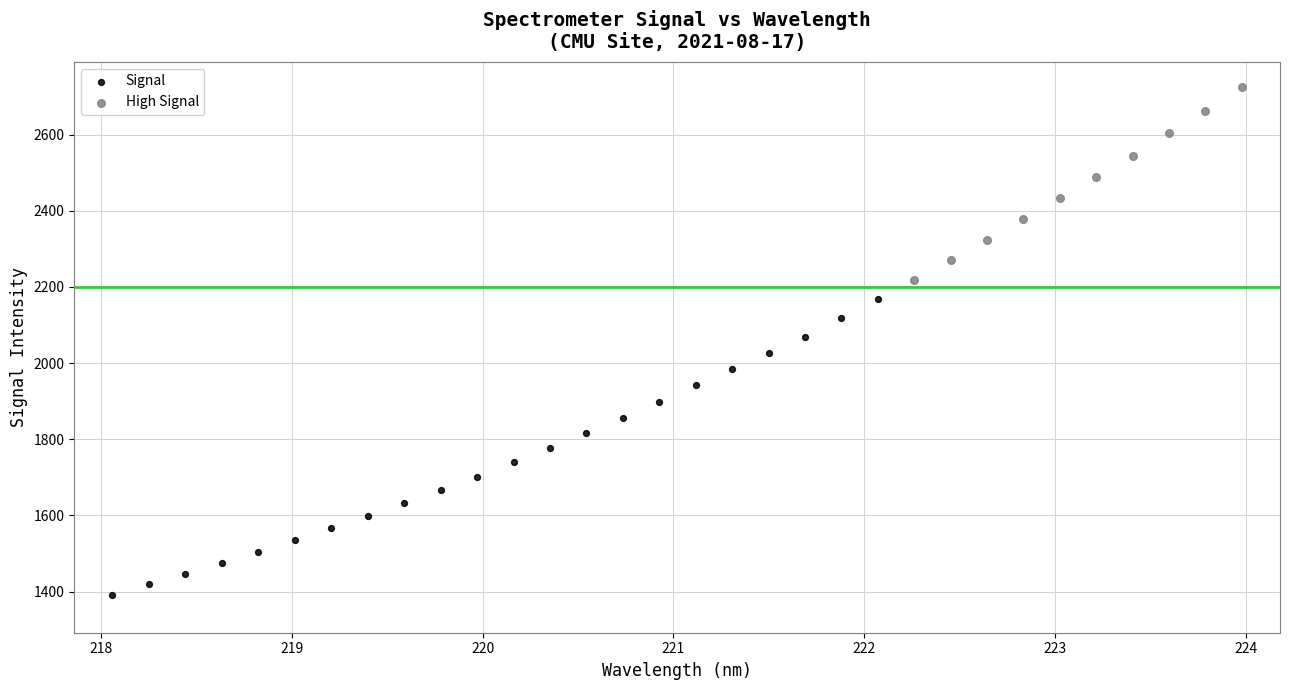

Which series has the largest Y range (max minus min)?

Signal